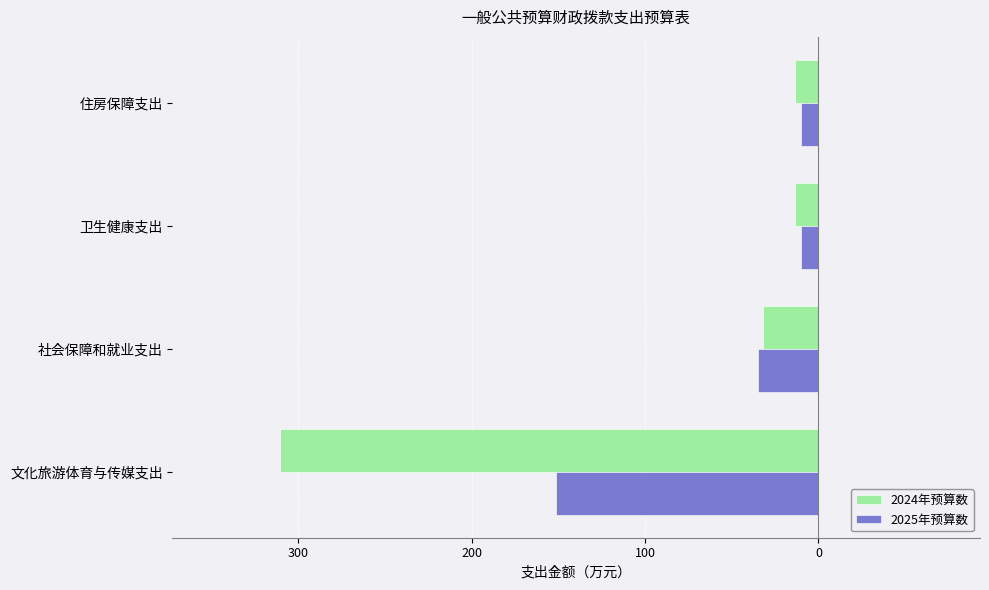

What are all the series names shown in the legend?

2024年预算数, 2025年预算数